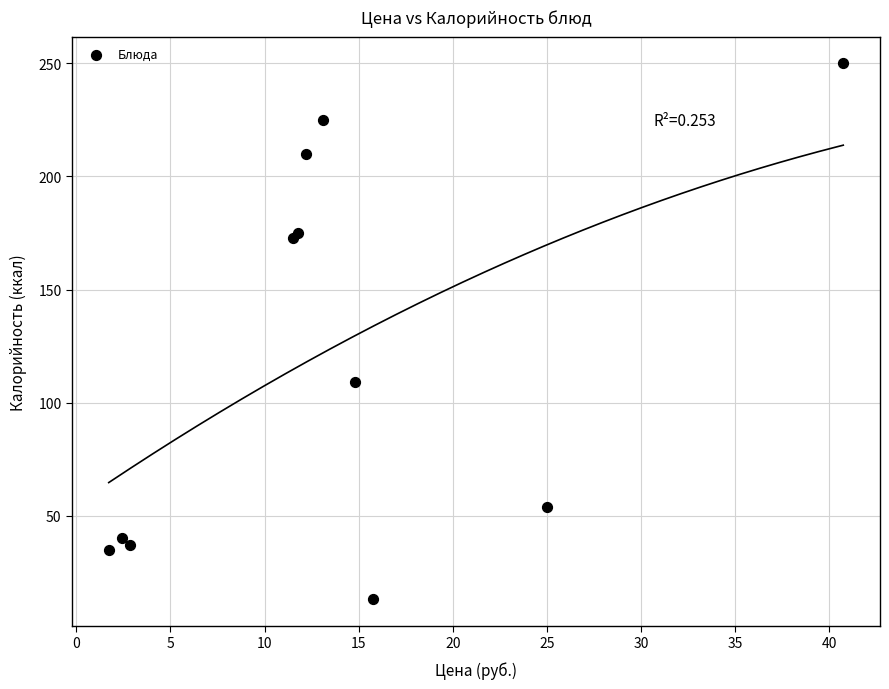

What Y value in the scatter plot is closest to 131?

109.0